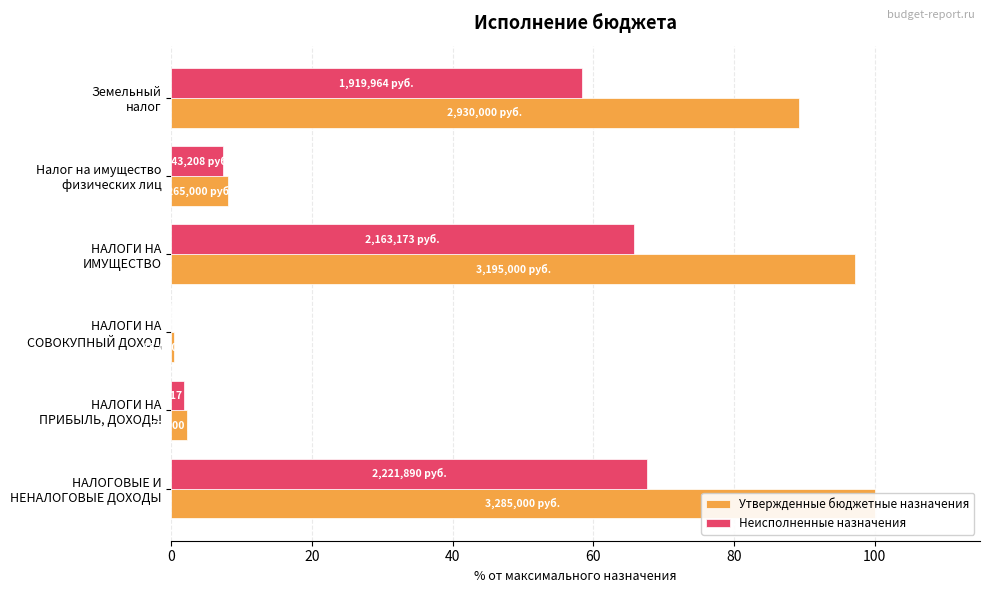

Which series changed the most between НАЛОГИ НА СОВОКУПНЫЙ ДОХОД and Налог на имущество физических лиц?

Утвержденные бюджетные назначения